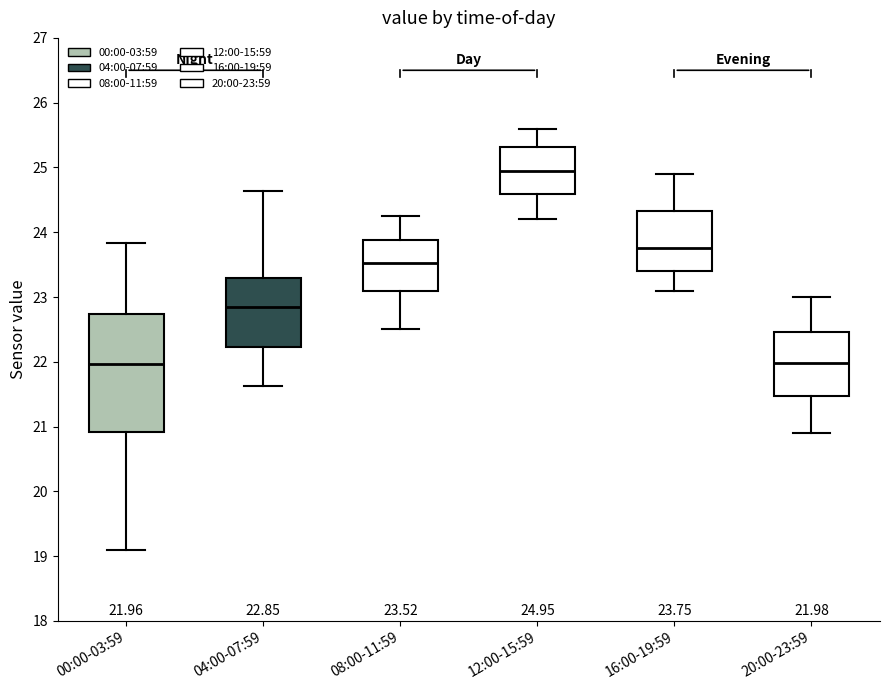

Comparing the boxes themselves (not the whiskers), which one is the tallest?

00:00-03:59